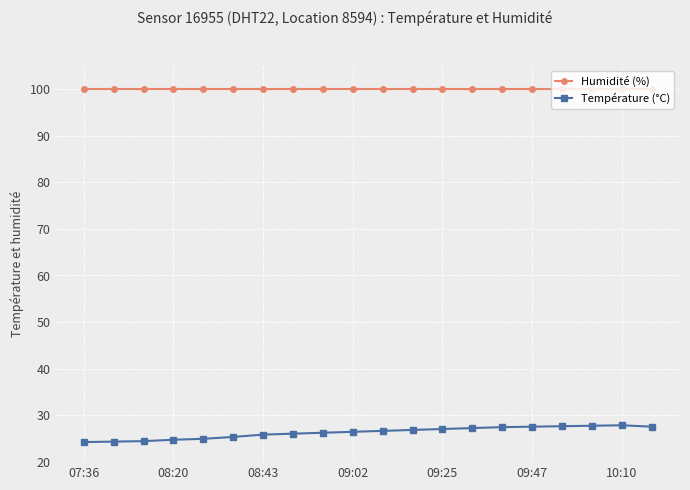

Which series has the largest total across all categories?

Humidité (%)